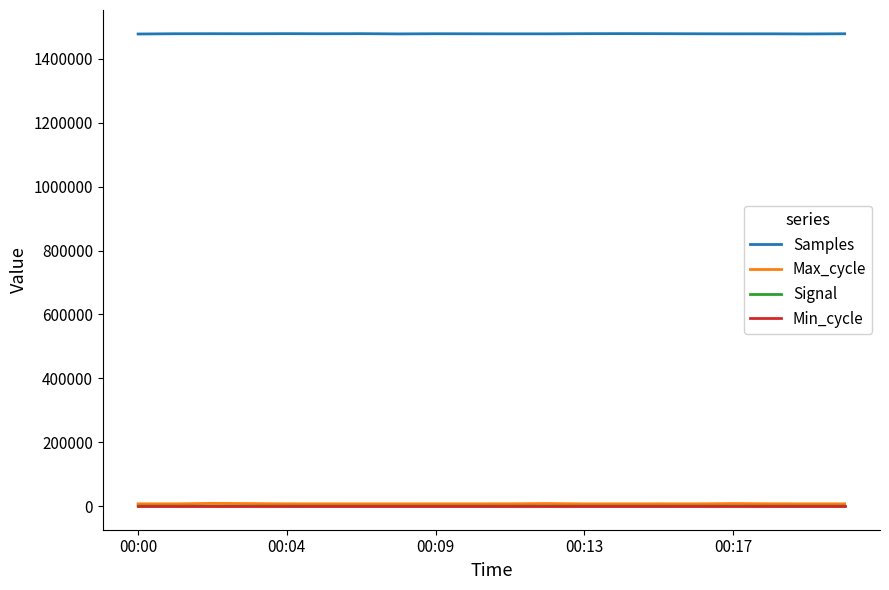

True or false: Samples and Signal cross at least once.

False